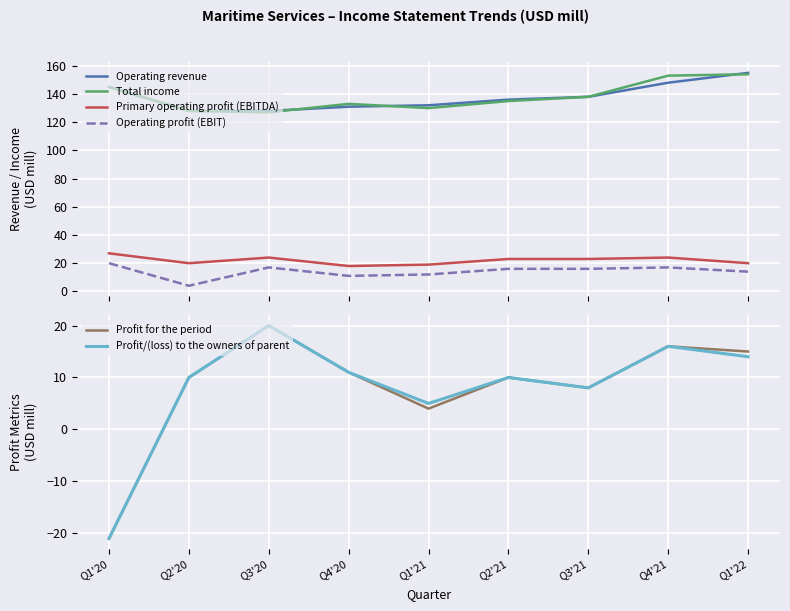

Where is Profit for the period nearest to the value 0?

Q1'21